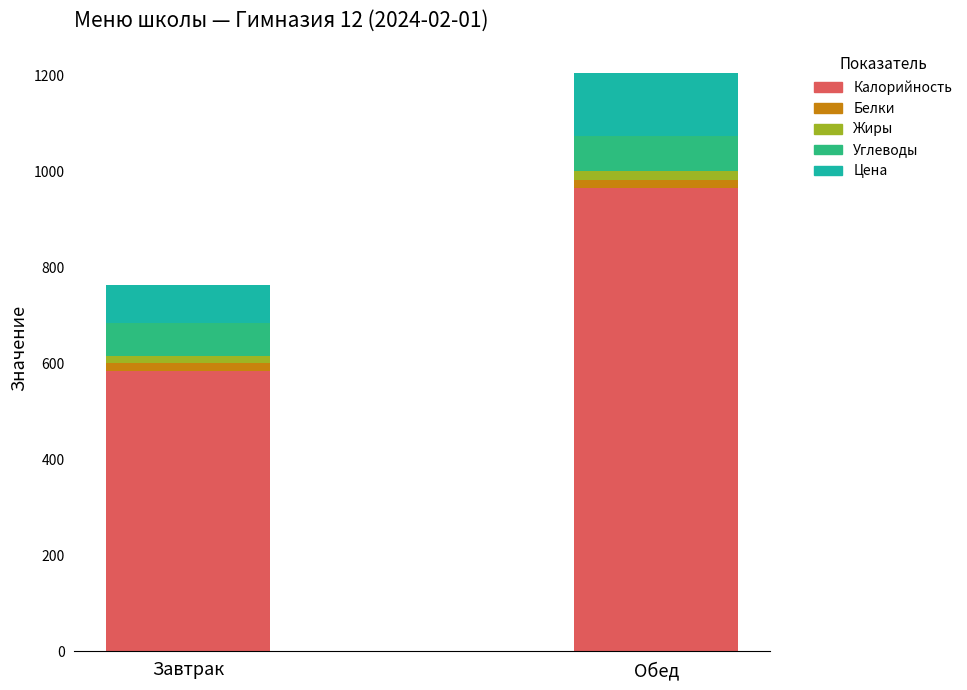

What is the highest value of the Калорийность series?

964.5